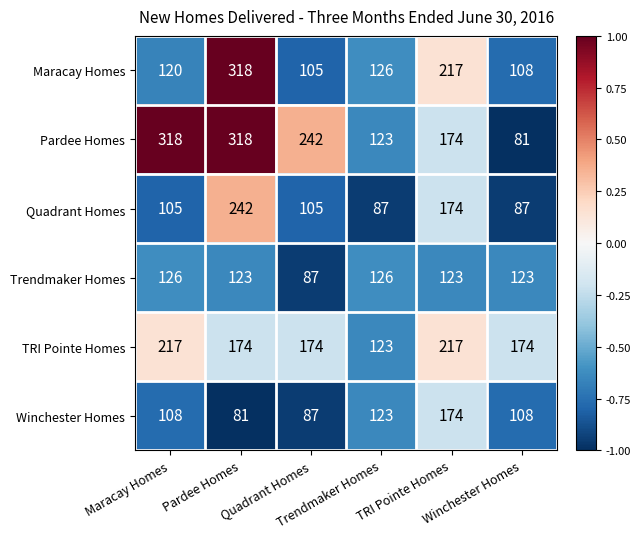

What is the greatest value displayed?

318